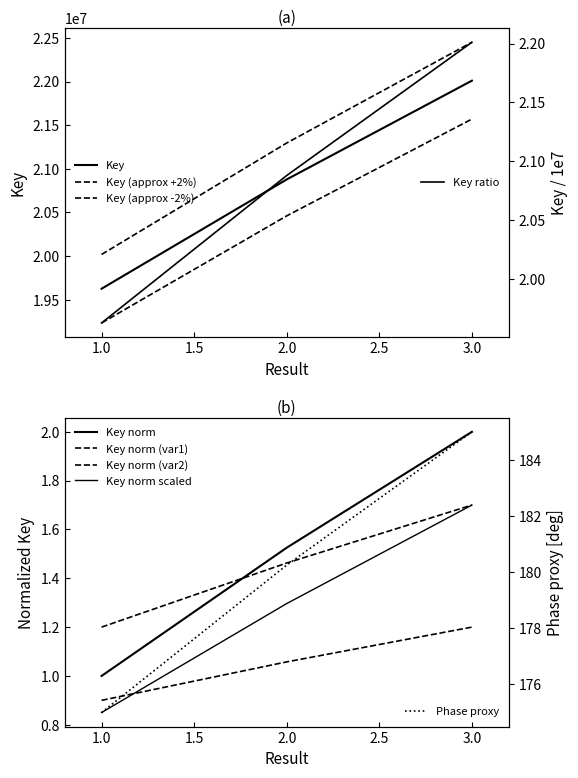

What is the smallest value displayed?

19233797.5